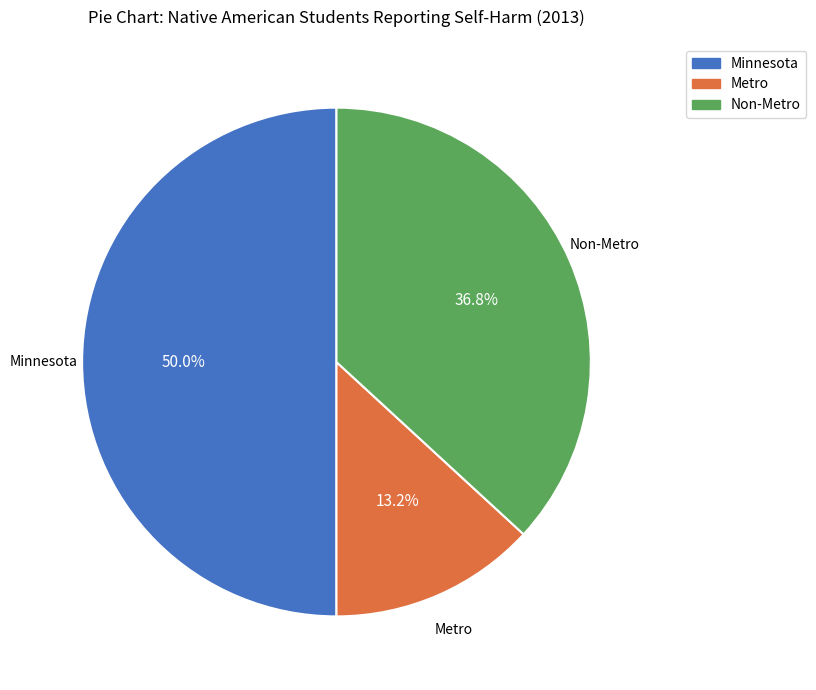

How many slices are in this pie chart?

3